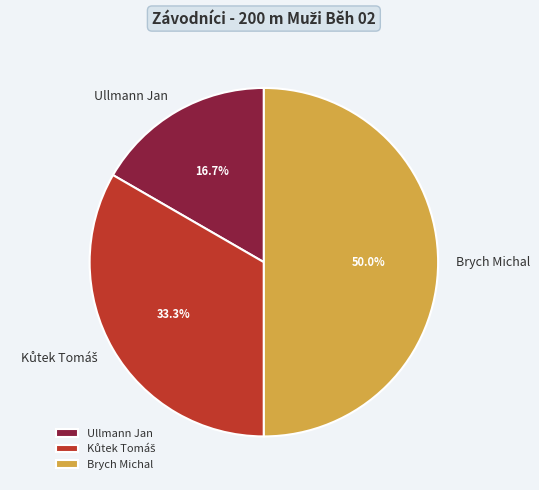

Does Ullmann Jan account for over 50% of the chart?

No